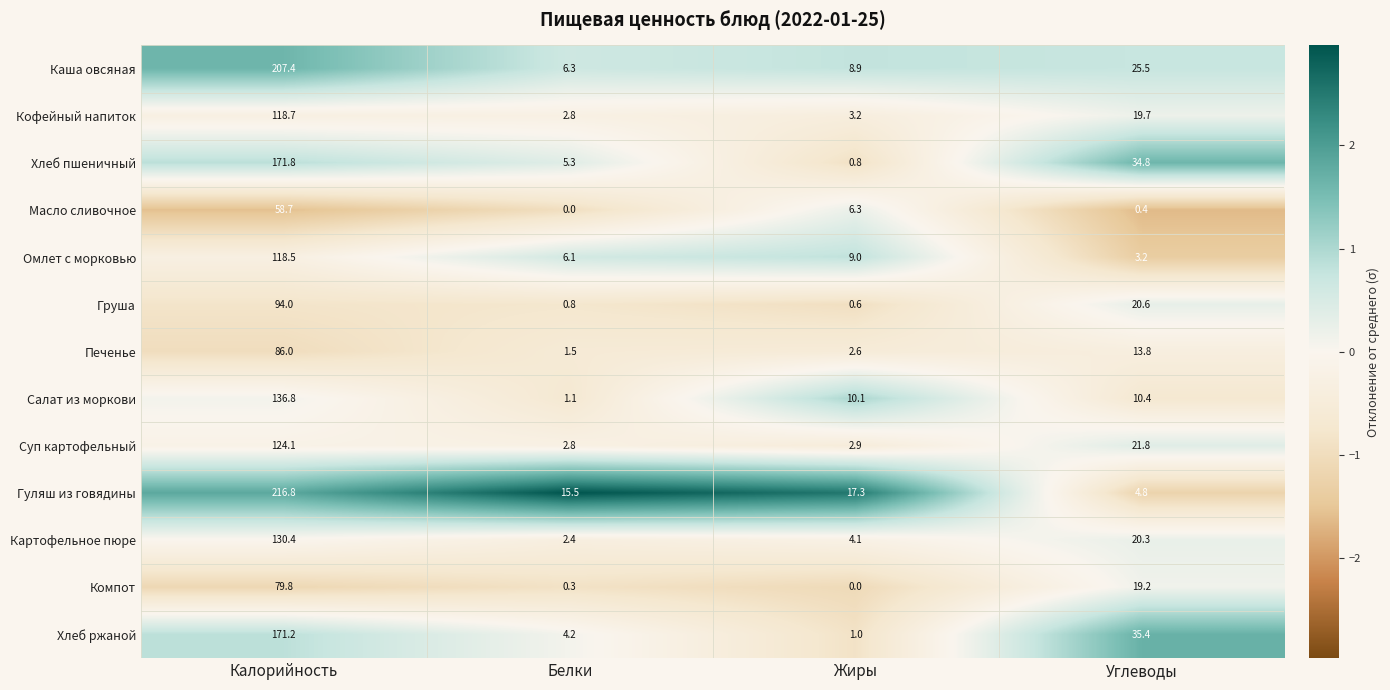

What is the smallest value displayed?

0.0